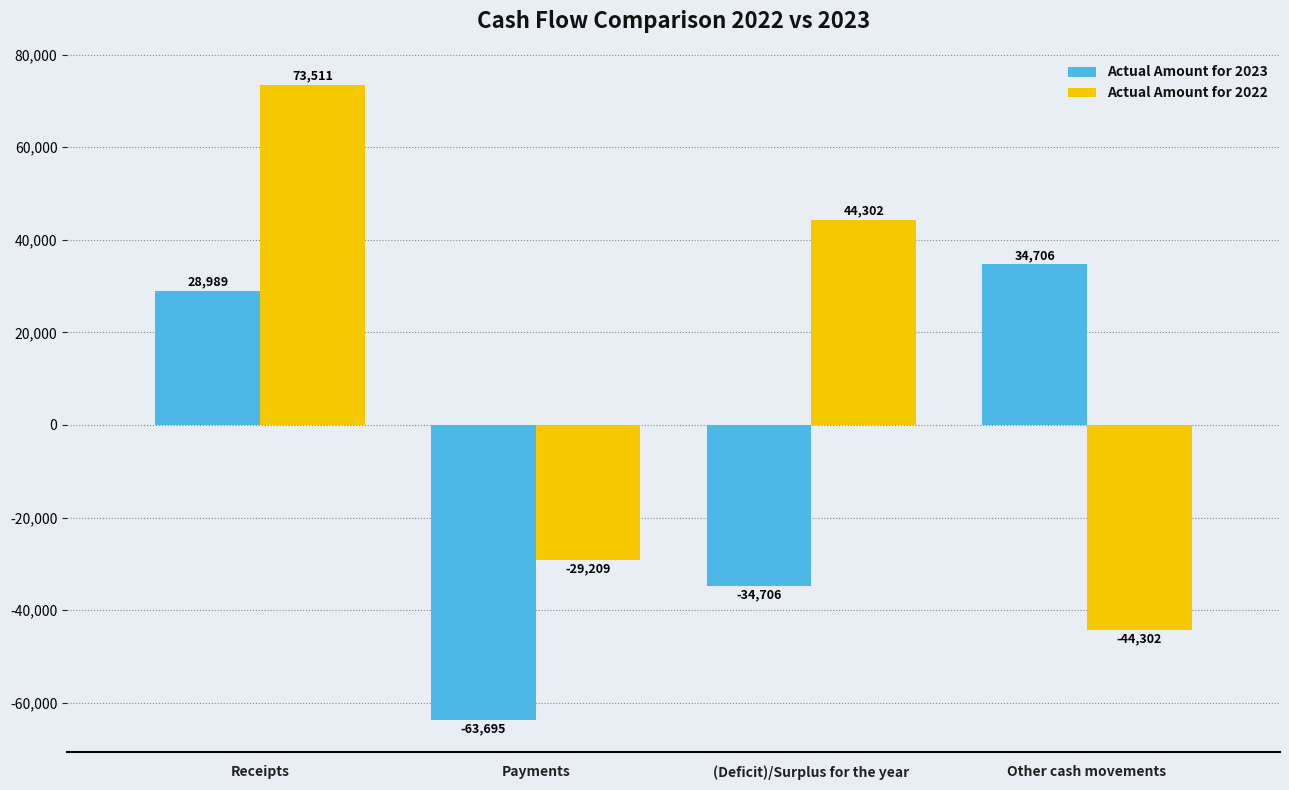

What is the difference between the maximum and minimum values in the Actual Amount for 2022 series?

117813